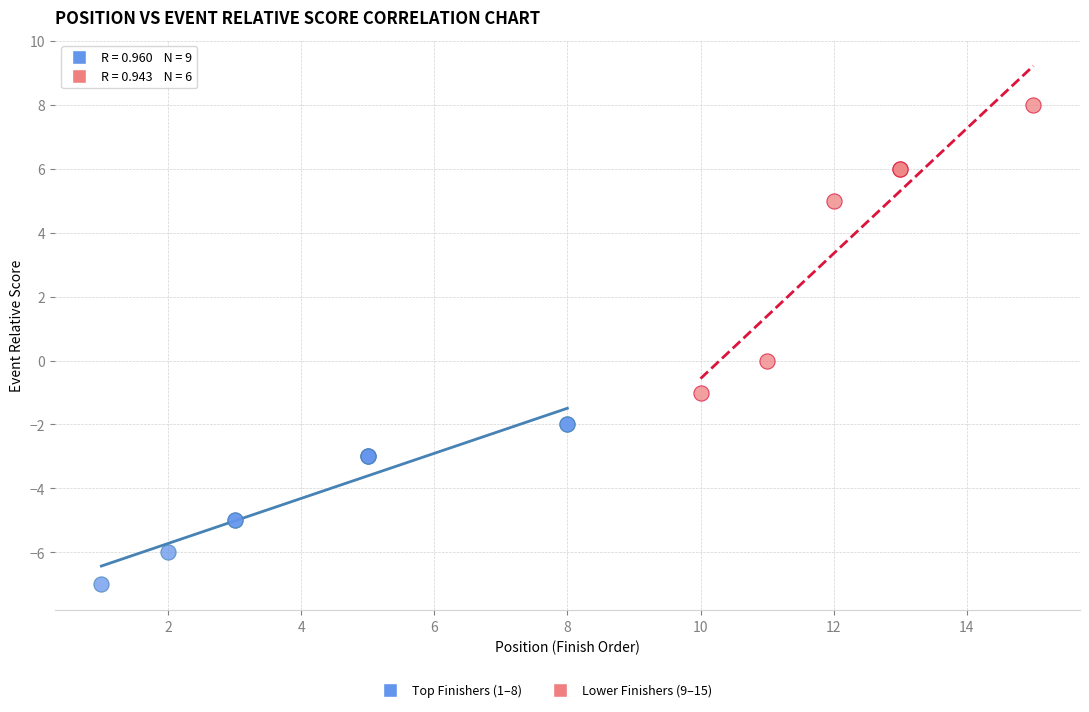

Which series has the widest spread of Y values?

Lower Finishers (9–15)